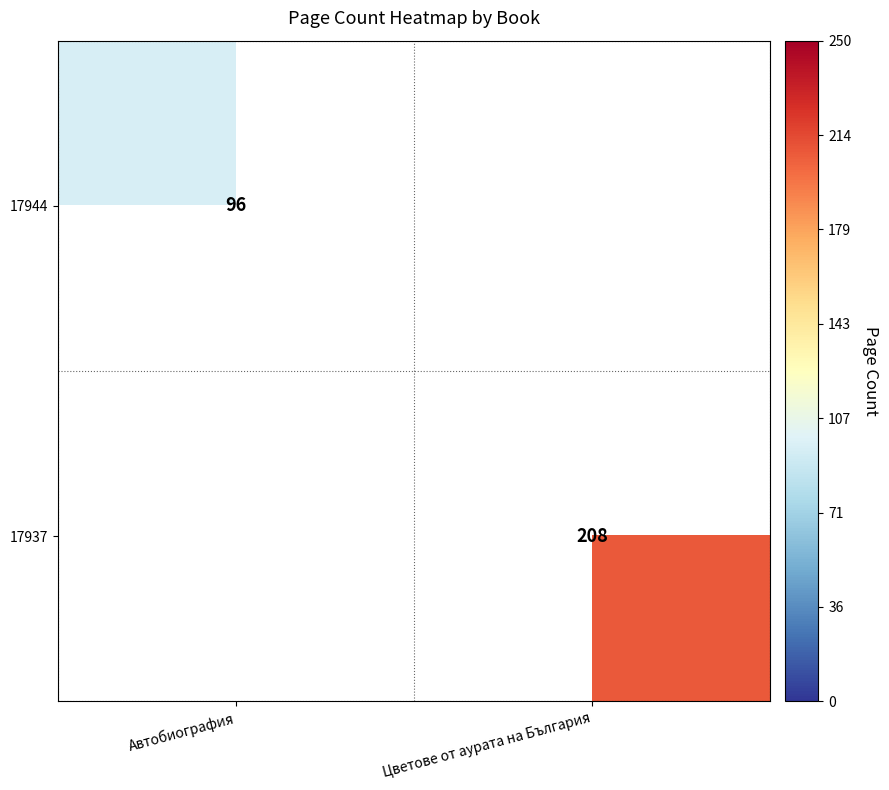

Is it true that 17944 equals 127 at Автобиография?

False